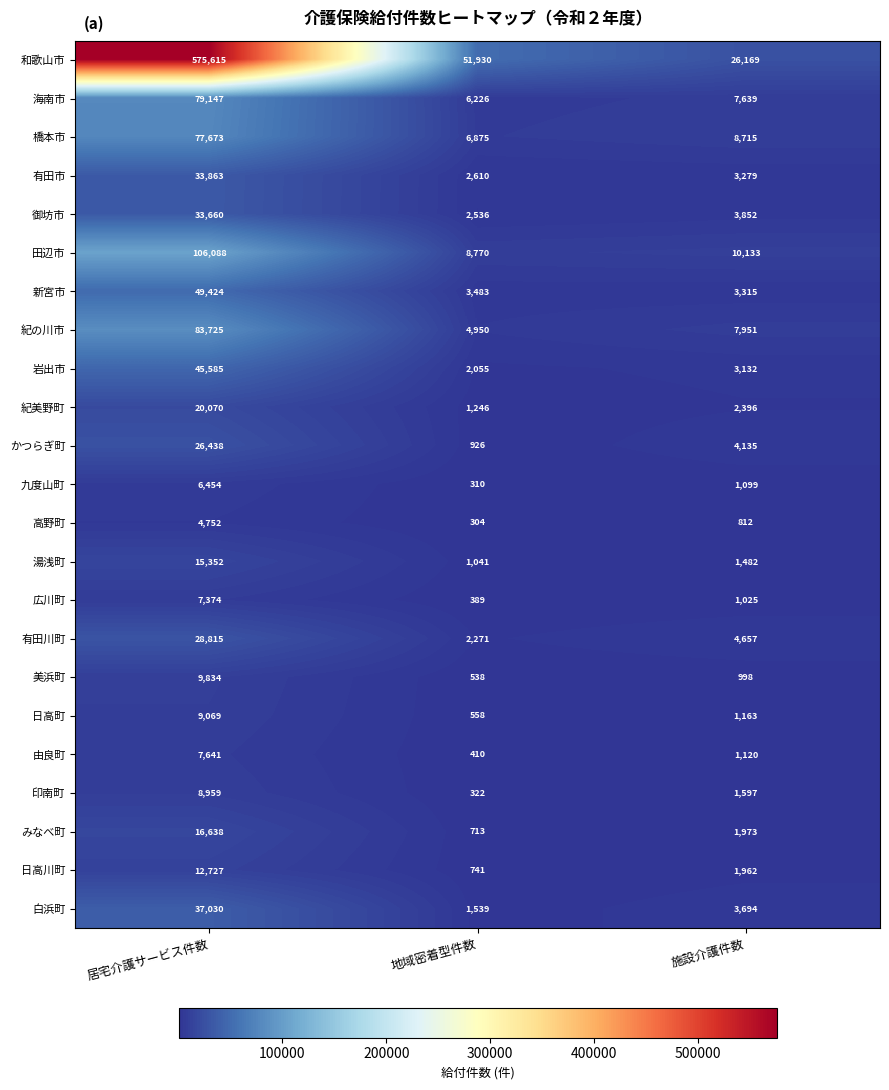

Which series has the largest range (max minus min)?

和歌山市